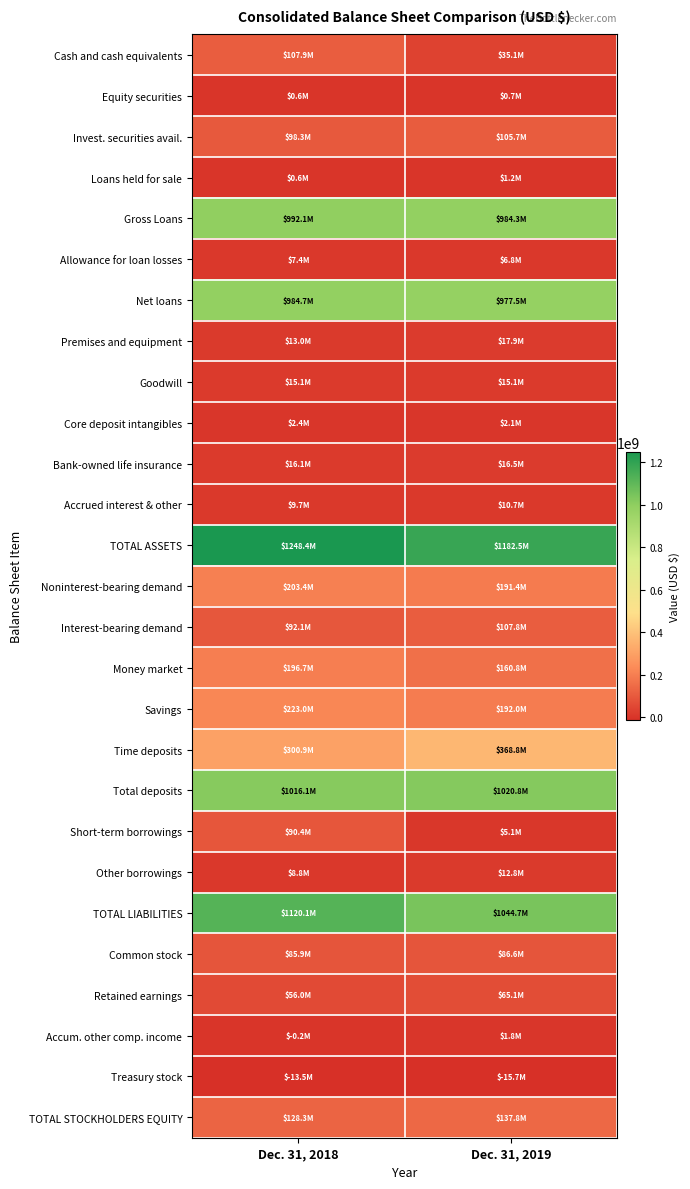

At how many categories does at least one series exceed 754592993?

2